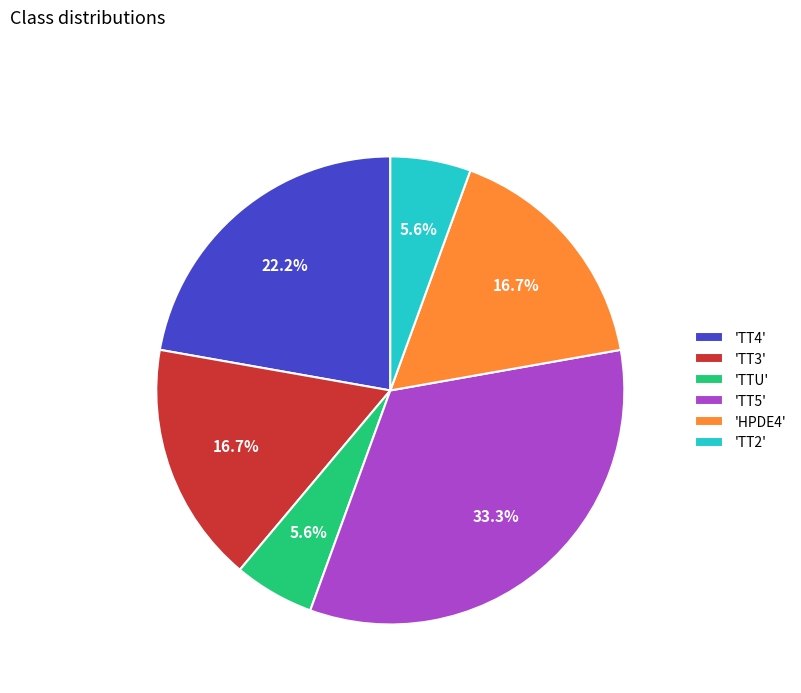

Count the number of slices in the pie.

6